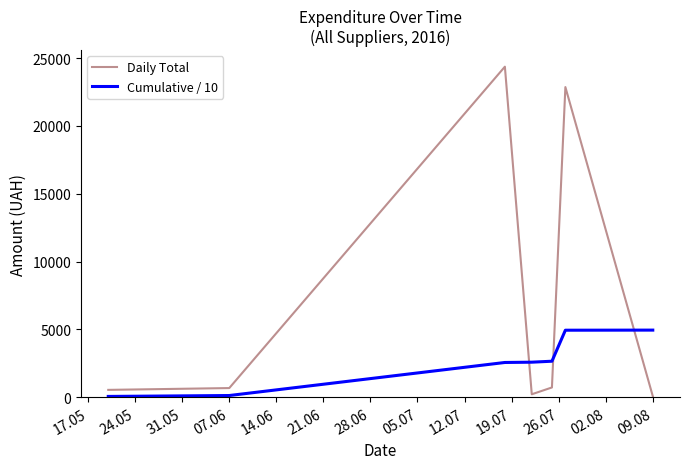

List the series in order of their peak value, highest first.

Daily Total, Cumulative / 10